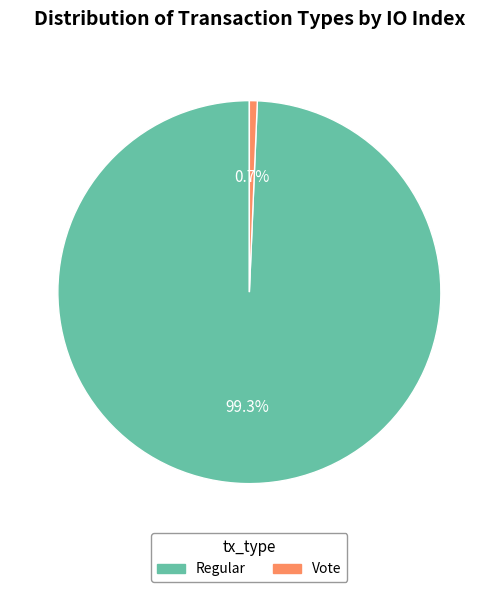

Which has a higher value, Regular or Vote?

Regular